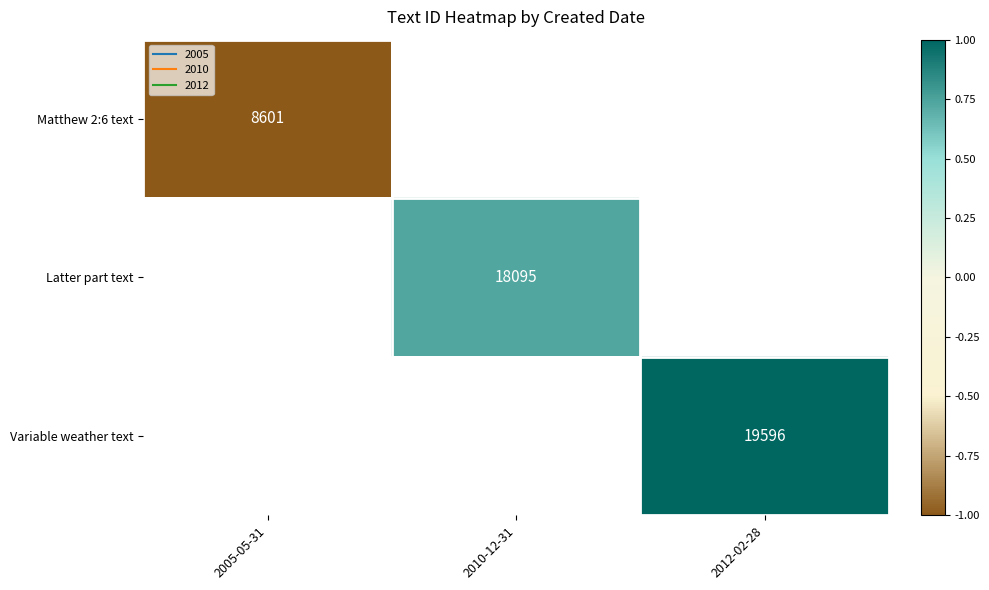

How many categories are shown in the chart?

3